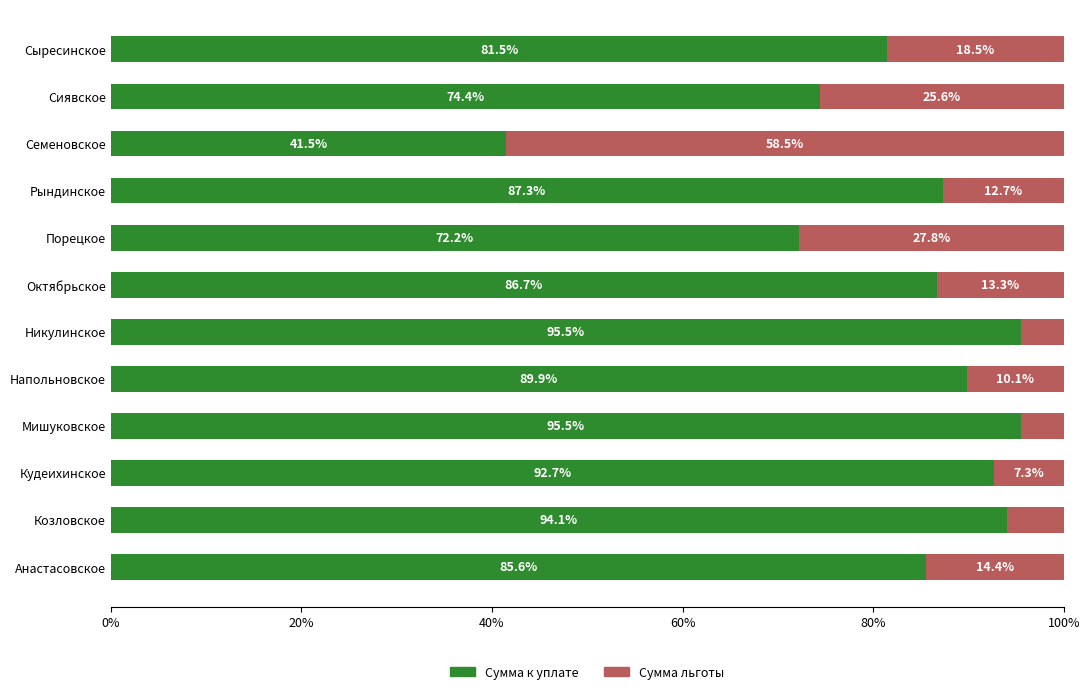

What is the lowest value of the Сумма к уплате series?

41.5